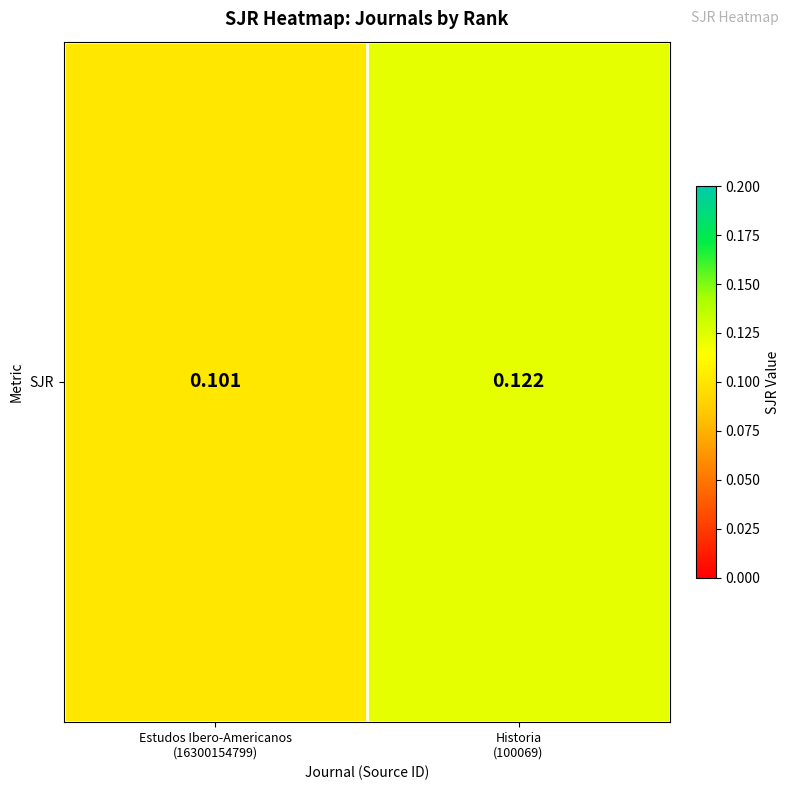

Reading left to right, extract all data points from this chart.

0.1	0.1